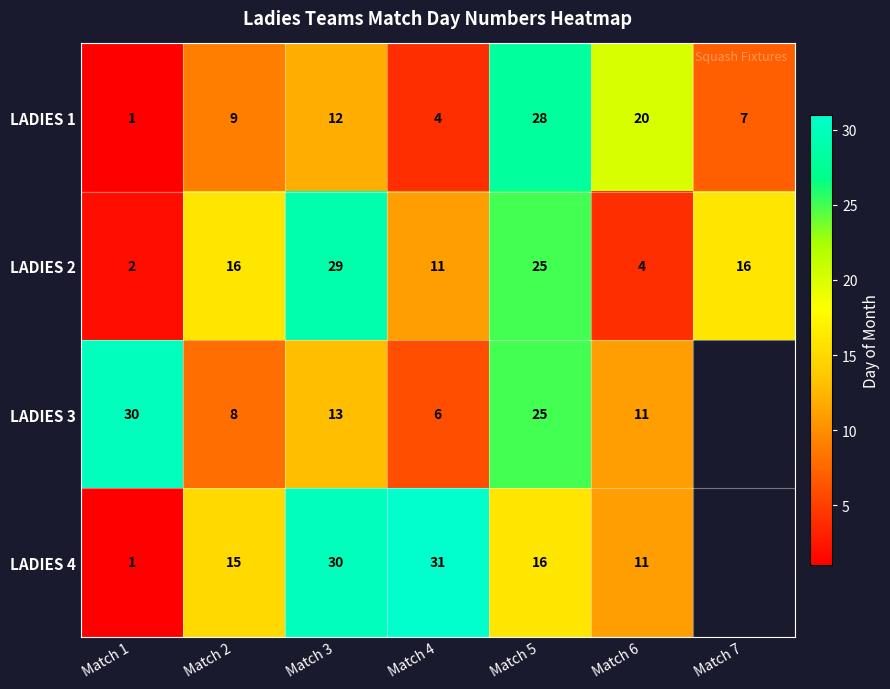

What is the sum of the LADIES 2 values at Match 3 and Match 5?

54